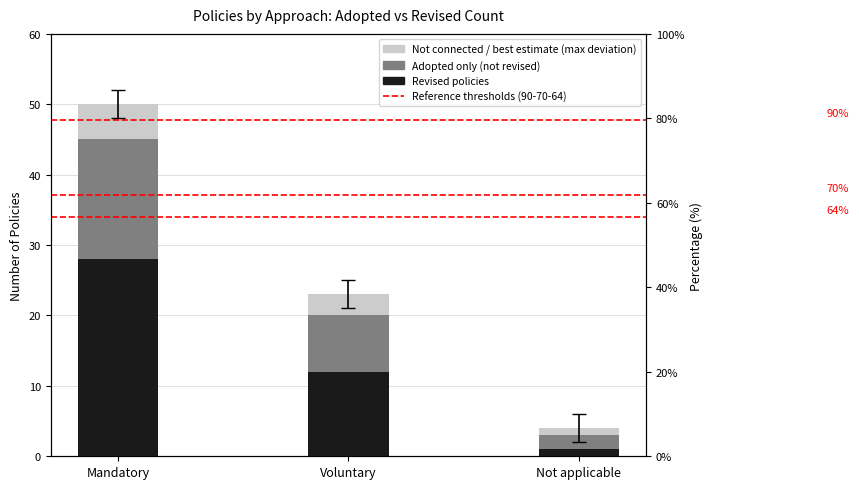

How many bars are there in each group?

3